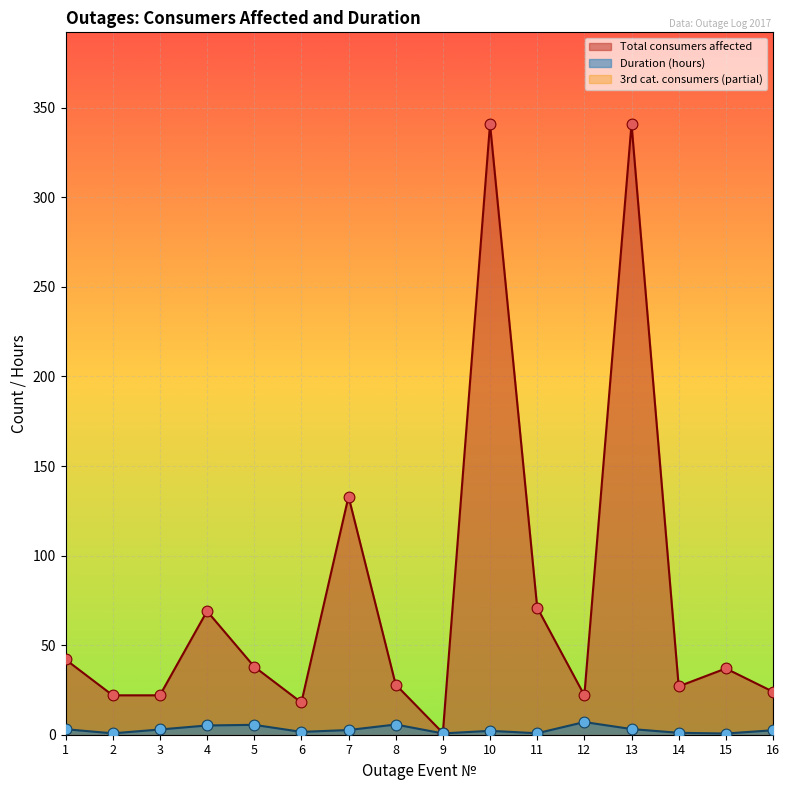

Is it true that Duration (hours) equals 3.2 at 13?

True